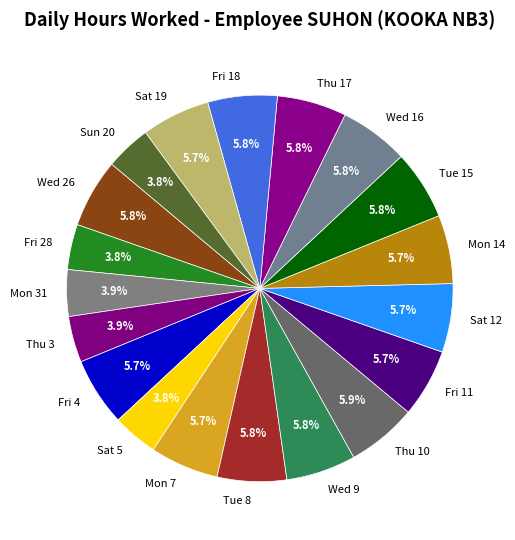

Between Fri 11 and Sun 20, which is larger?

Fri 11